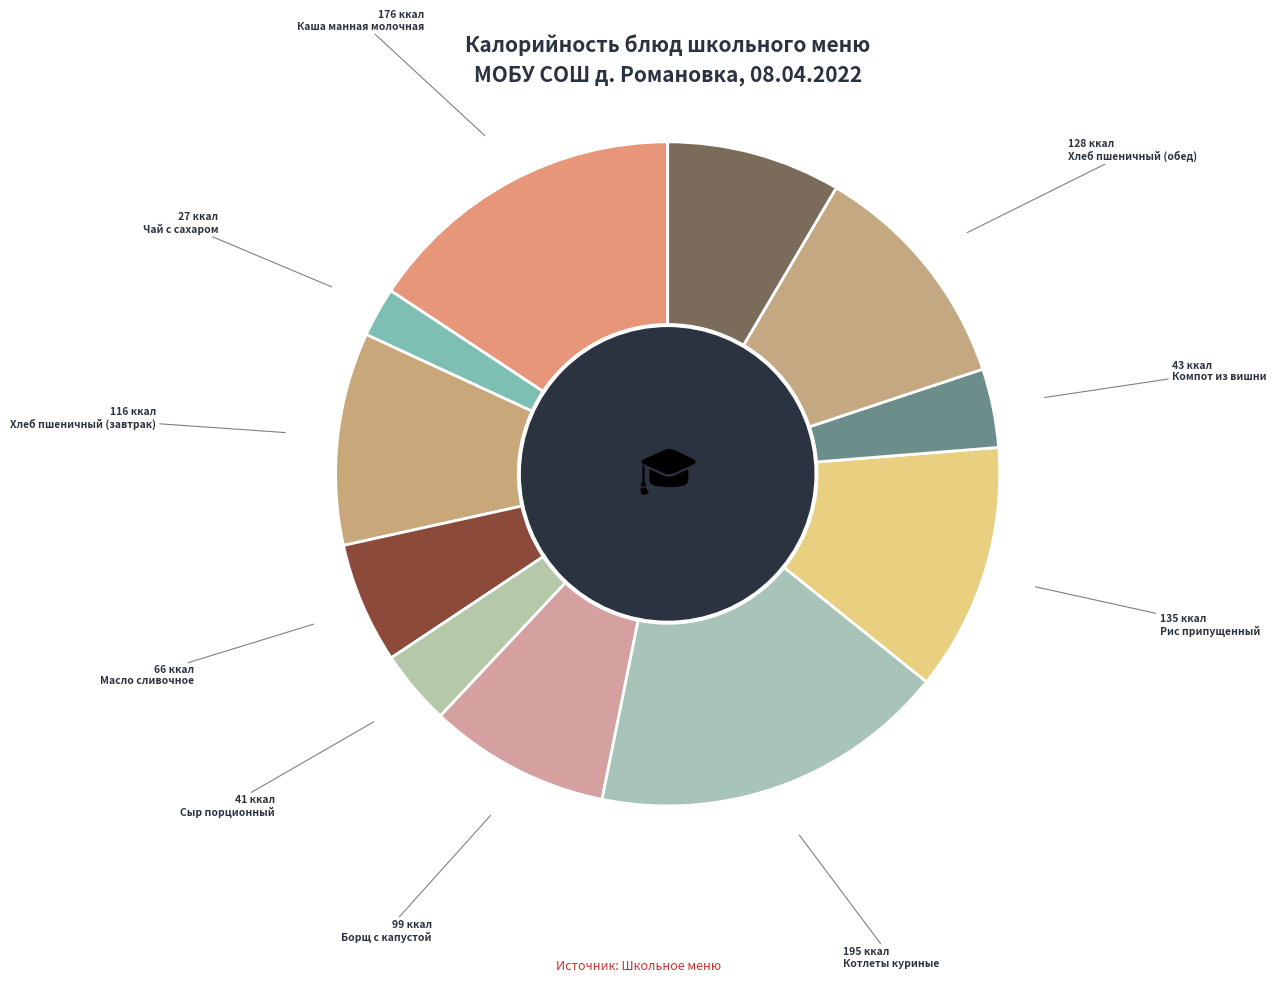

How many slices are in this pie chart?

11